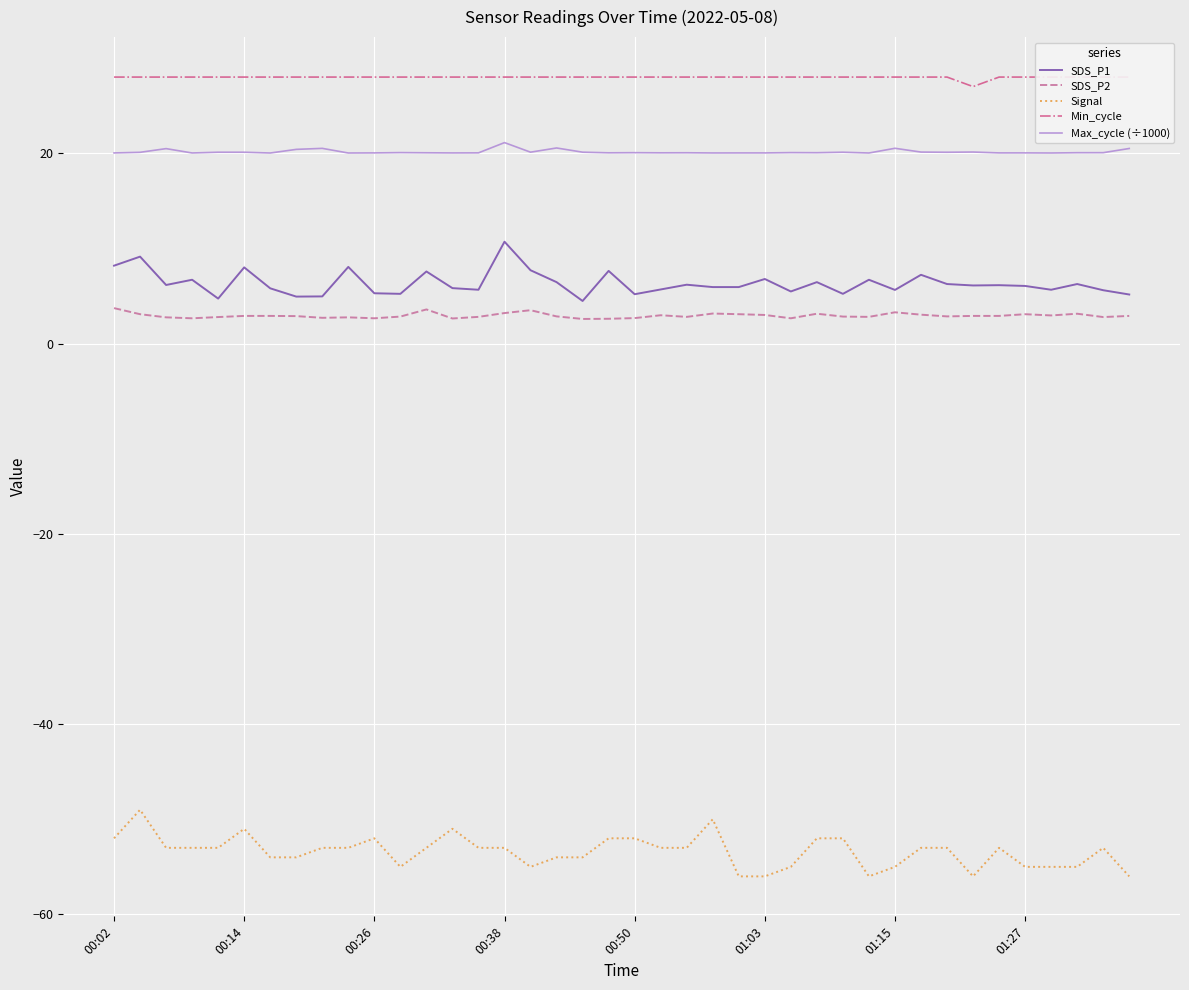

Where is Signal nearest to the value -52?

00:02